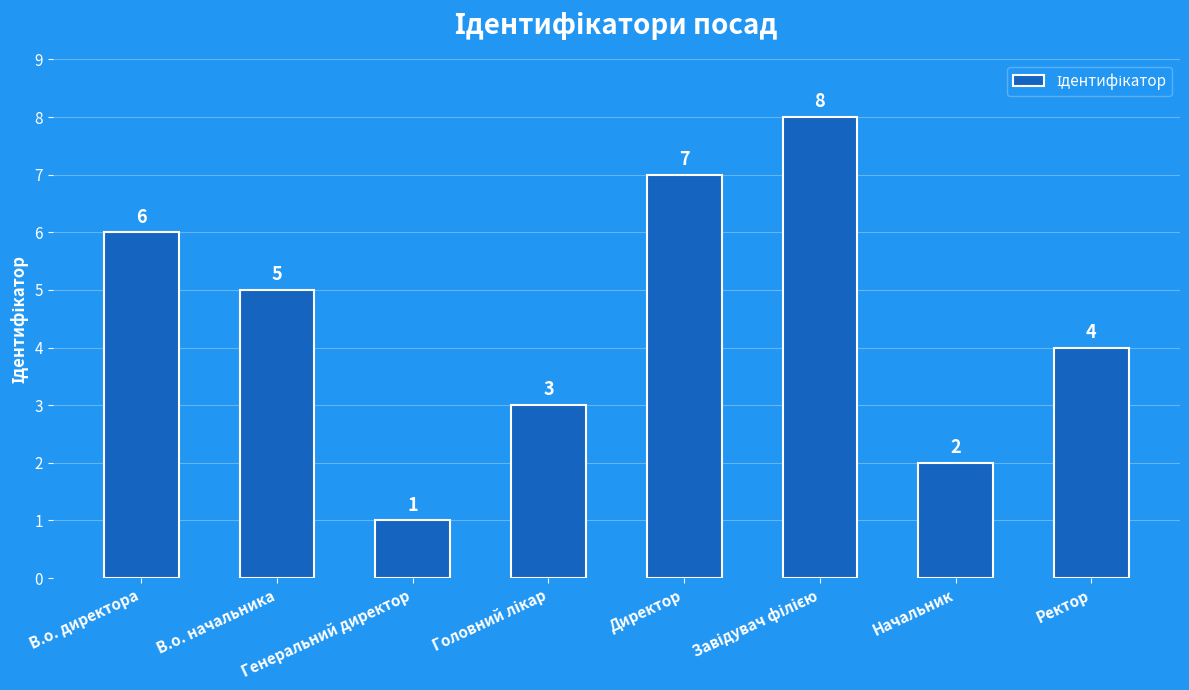

What is the value of the 1st bar from the left?

6